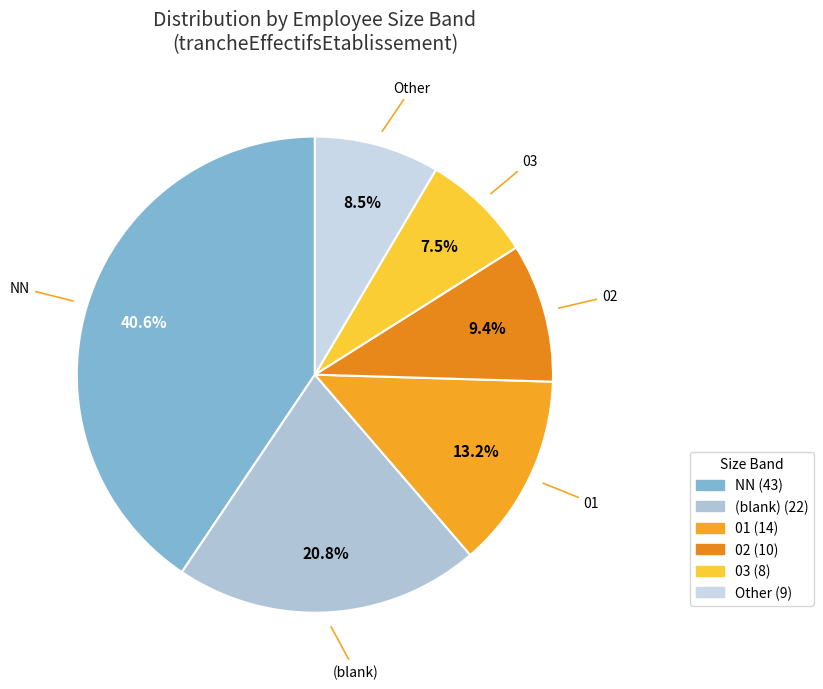

To the nearest percent, what portion does NN represent?

41%